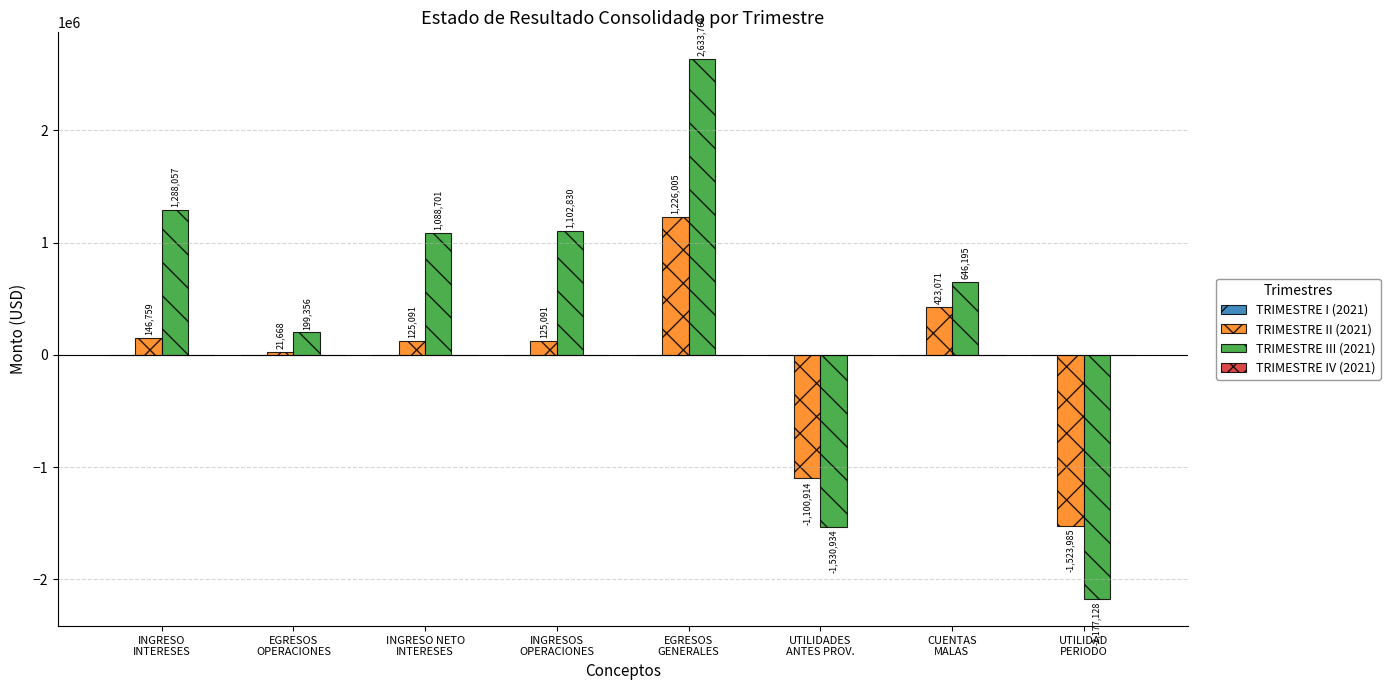

Which series has the largest total across all categories?

TRIMESTRE III (2021)